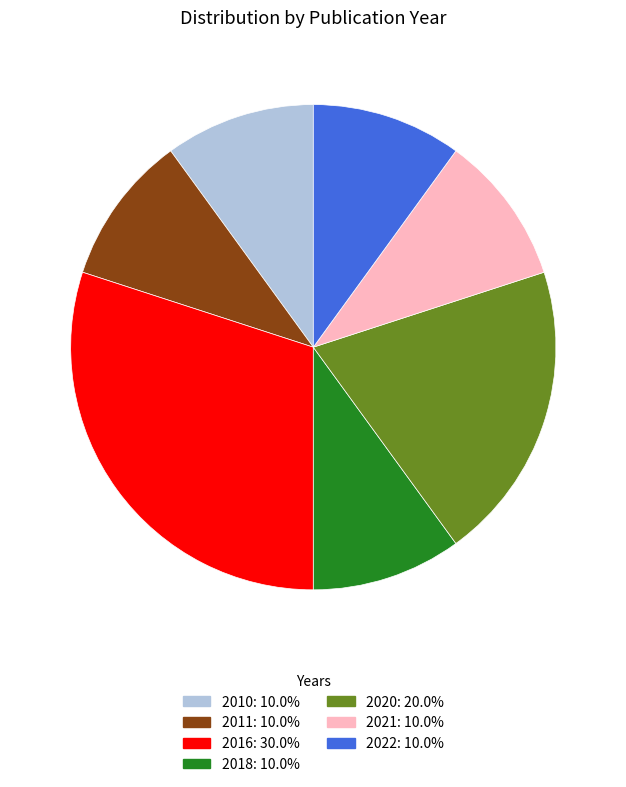

Is there a majority slice in this chart?

No